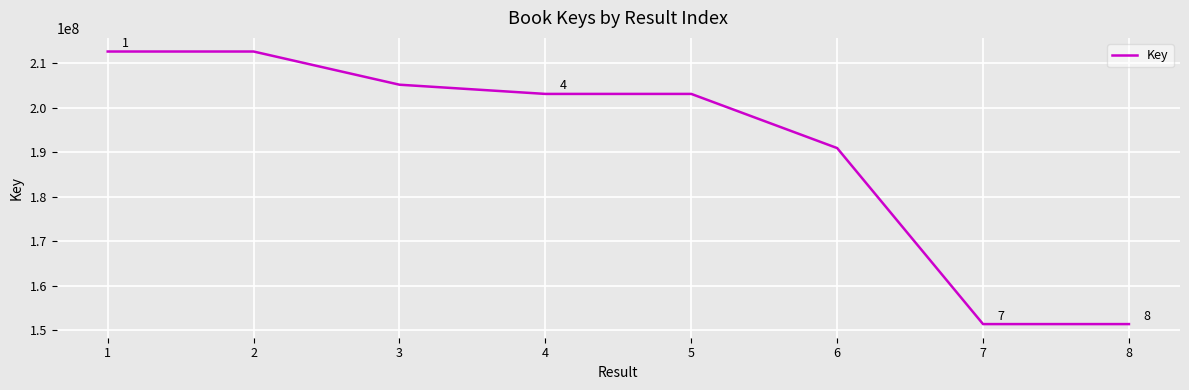

What is the difference between the second highest and second lowest values?

61263497